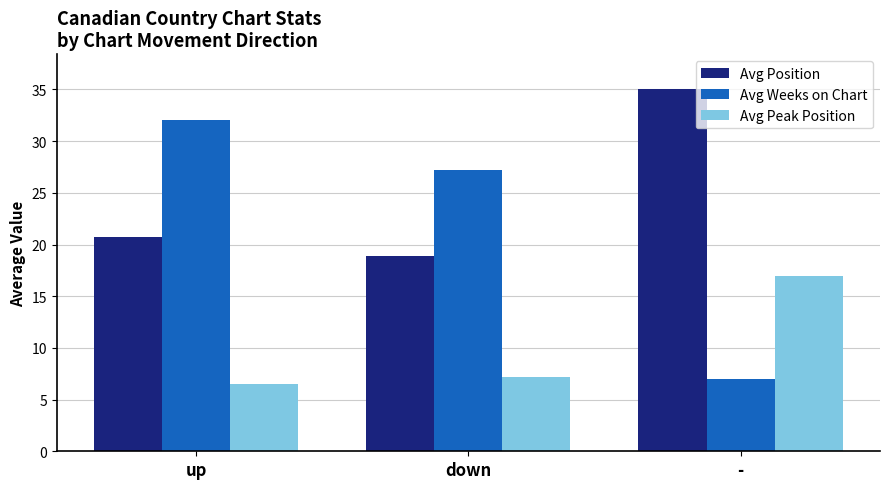

Reading right to left, list all the values displayed in this chart.

Avg Position: 35.0	18.9	20.7
Avg Weeks on Chart: 7.0	27.2	32.0
Avg Peak Position: 17.0	7.2	6.5